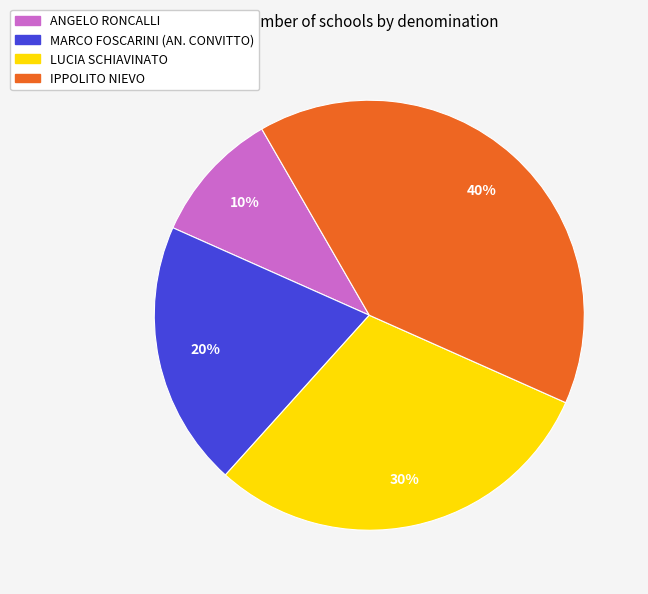

What is the smallest slice in the pie chart?

ANGELO RONCALLI